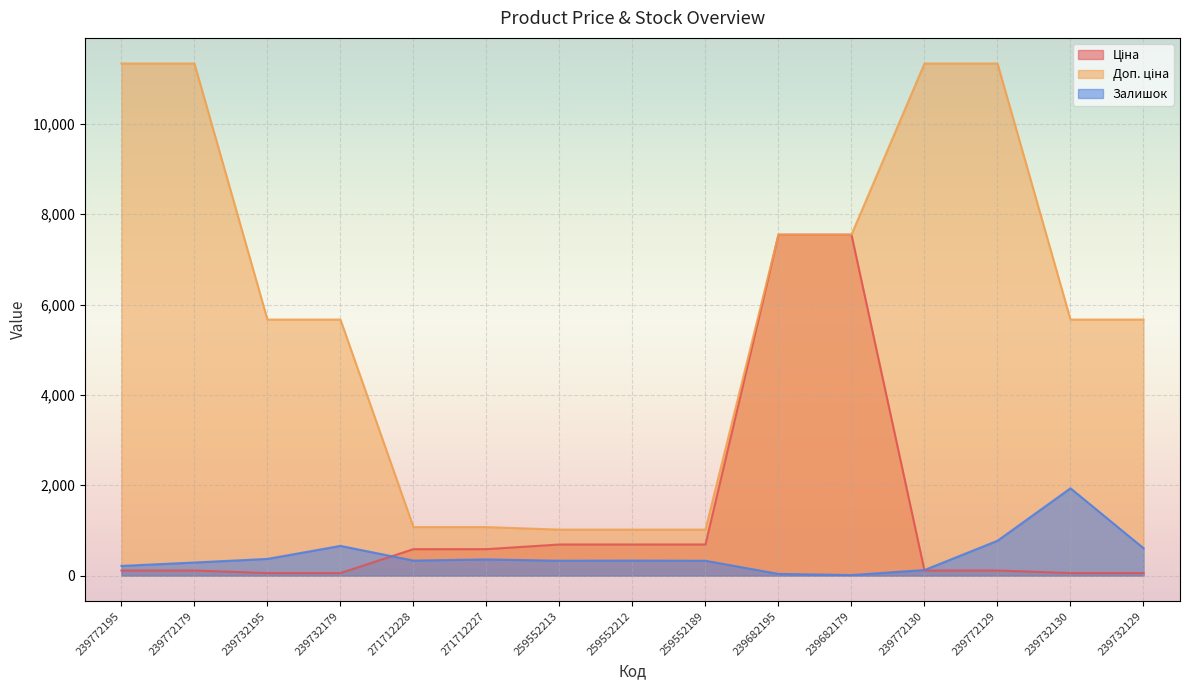

How many distinct data groups are displayed?

3